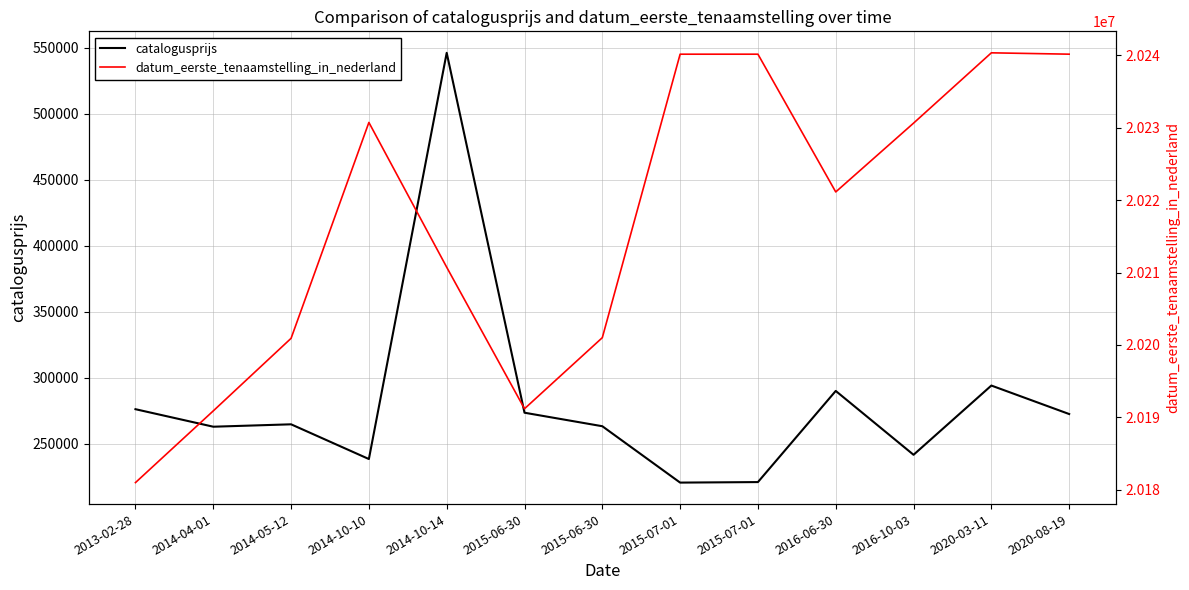

Reading left to right, list all the values displayed in this chart.

catalogusprijs: 276015	262733	264551	238225	546247	273345	263103	220354	220747	289866	241442	293946	272342
datum_eerste_tenaamstelling_in_nederland: 20181010	20190904	20200918	20230706	20210729	20191202	20201009	20240124	20240124	20221117	20230609	20240313	20240126